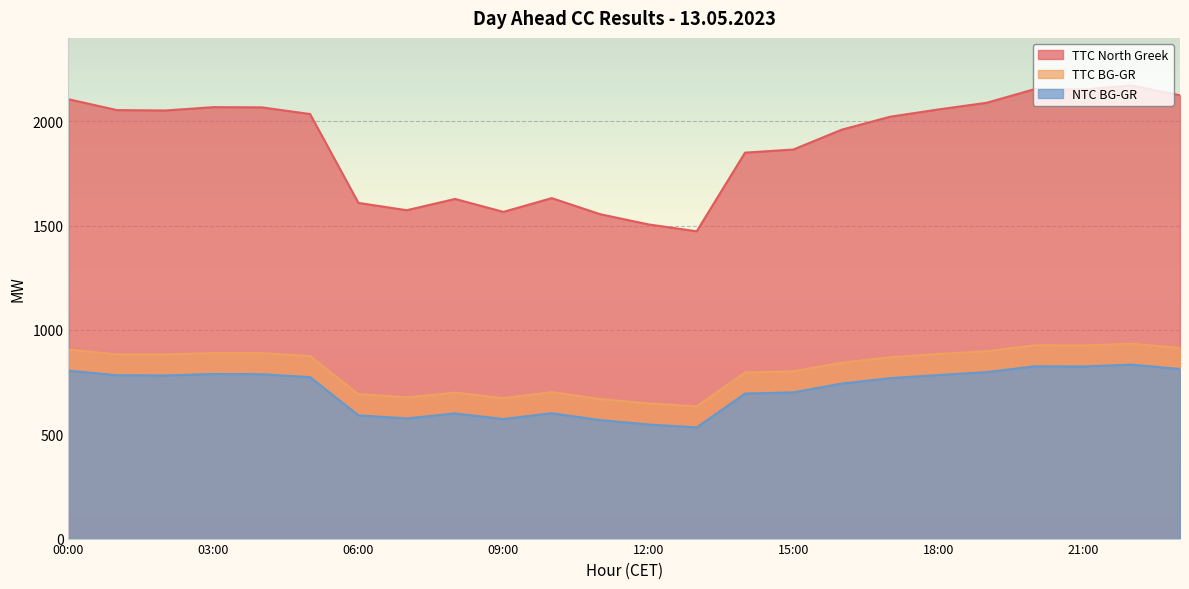

What is the difference between the maximum and minimum values in the TTC BG-GR series?

300